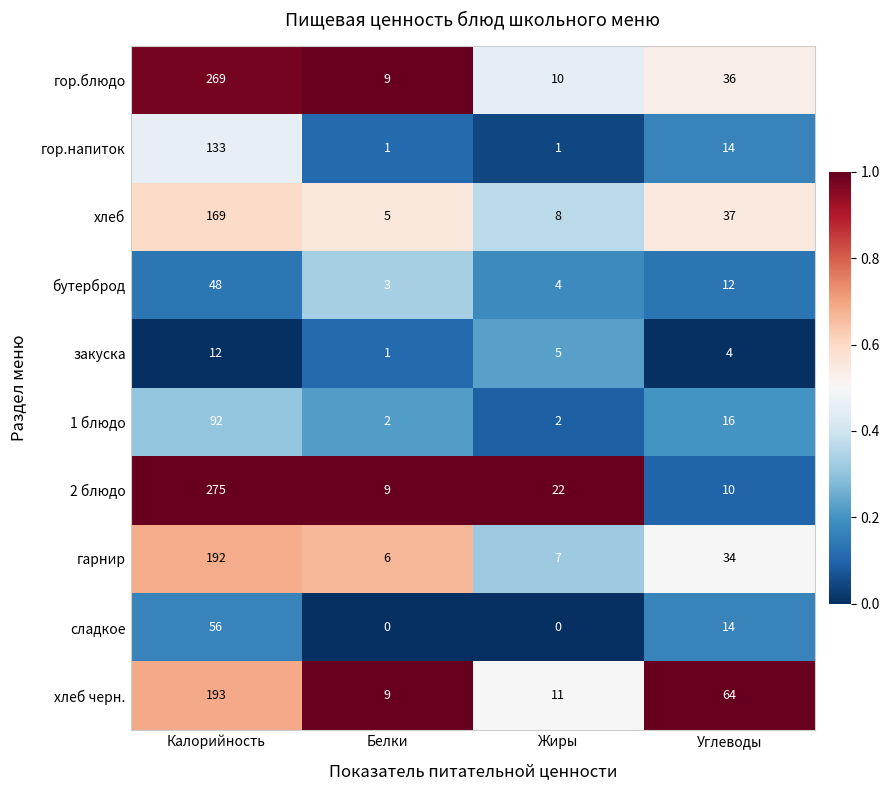

Which series changed the most between Белки and Жиры?

2 блюдо